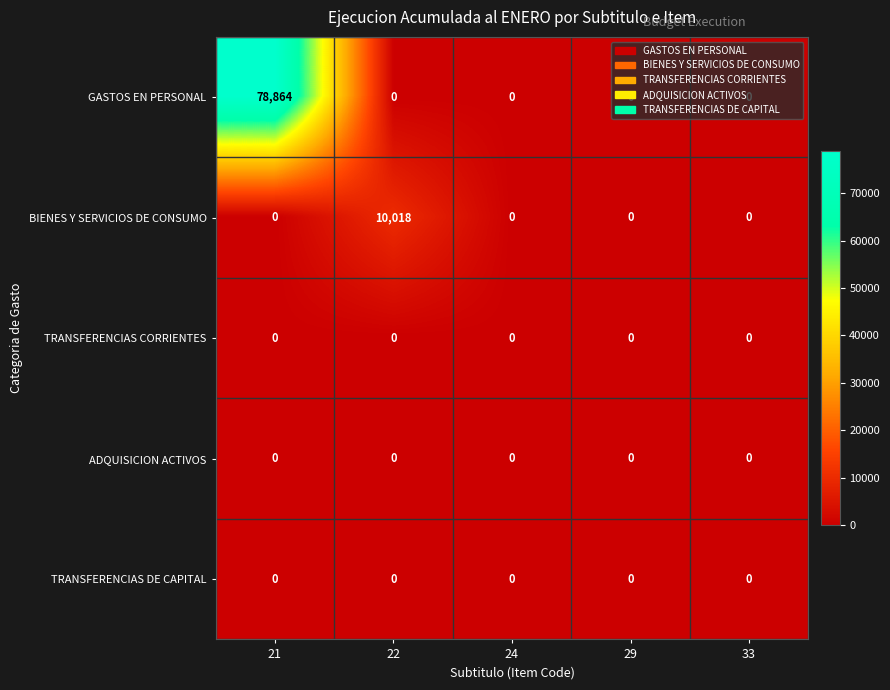

Which series changed the most between 22 and 29?

BIENES Y SERVICIOS DE CONSUMO